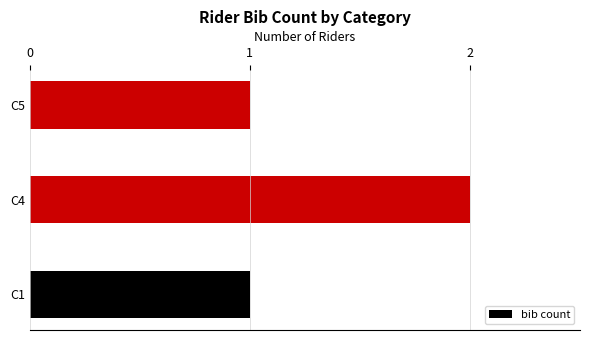

Reading bottom to top, list all the values displayed in this chart.

C1=1	C4=2	C5=1